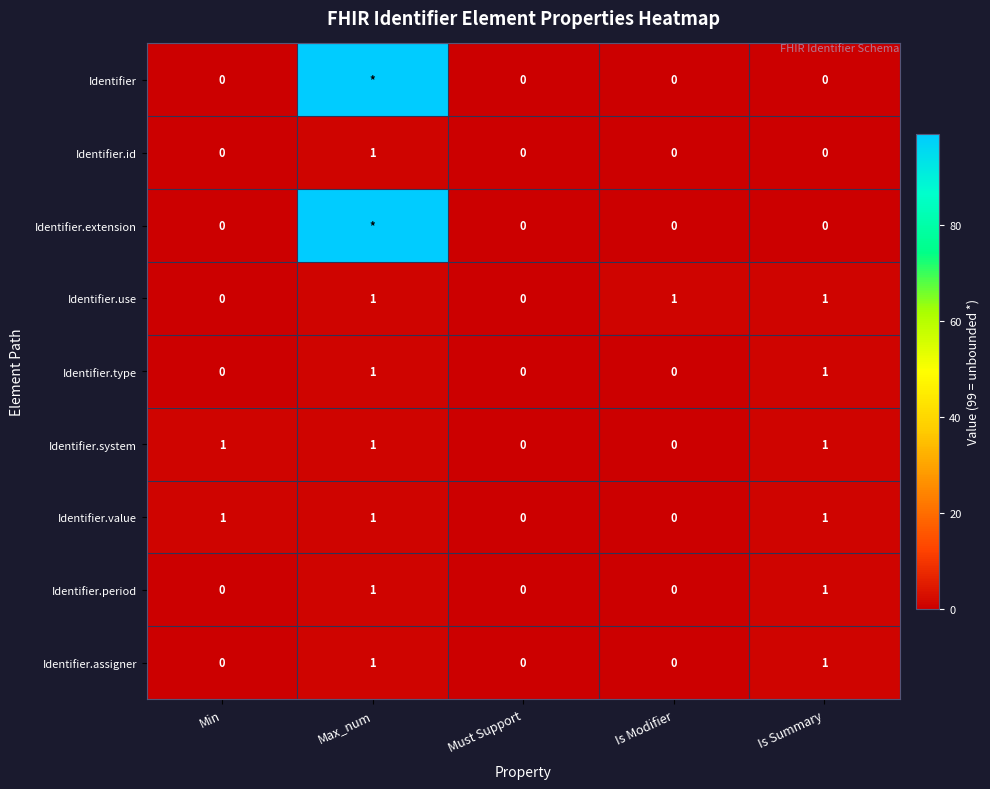

What is the total value across all series at Is Summary?

6